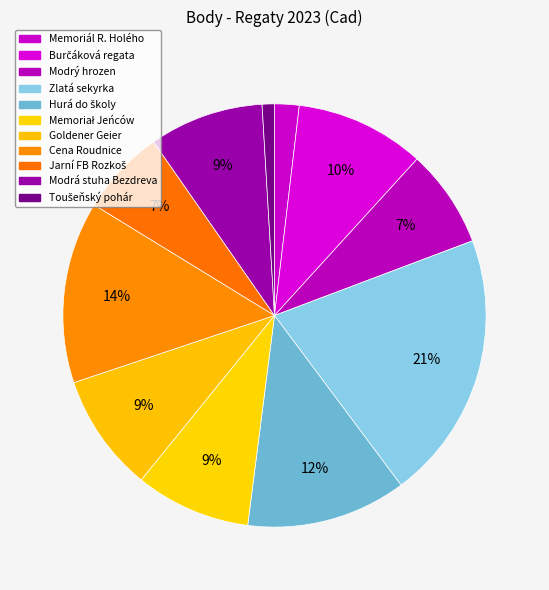

How many slices are in this pie chart?

11